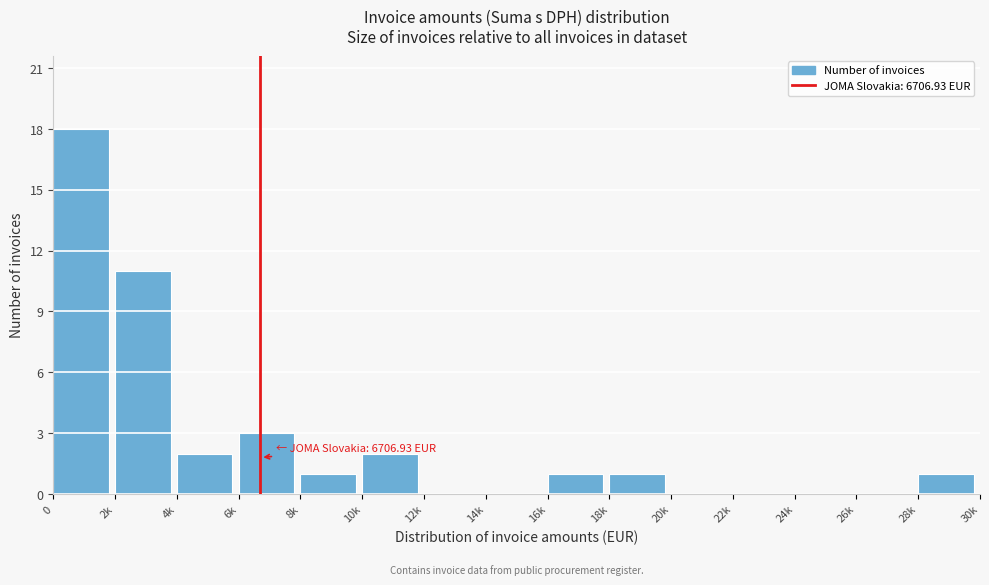

Reading right to left, list all the values displayed in this chart.

28k=1	26k=0	24k=0	22k=0	20k=0	18k=1	16k=1	14k=0	12k=0	10k=2	8k=1	6k=3	4k=2	2k=11	0=18